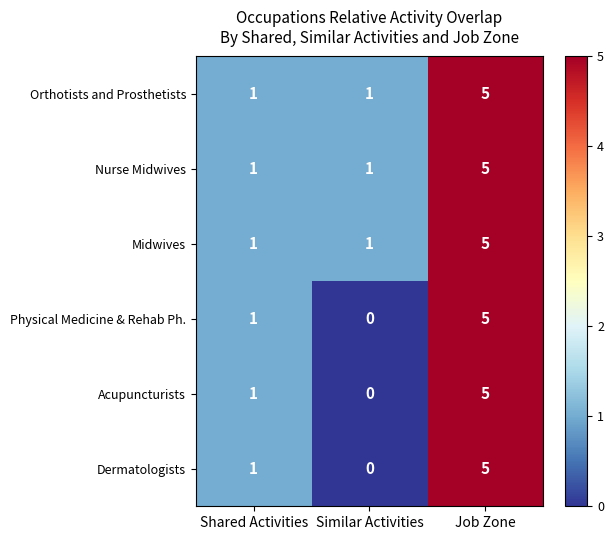

What is the sum of the Acupuncturists values at Shared Activities and Job Zone?

6